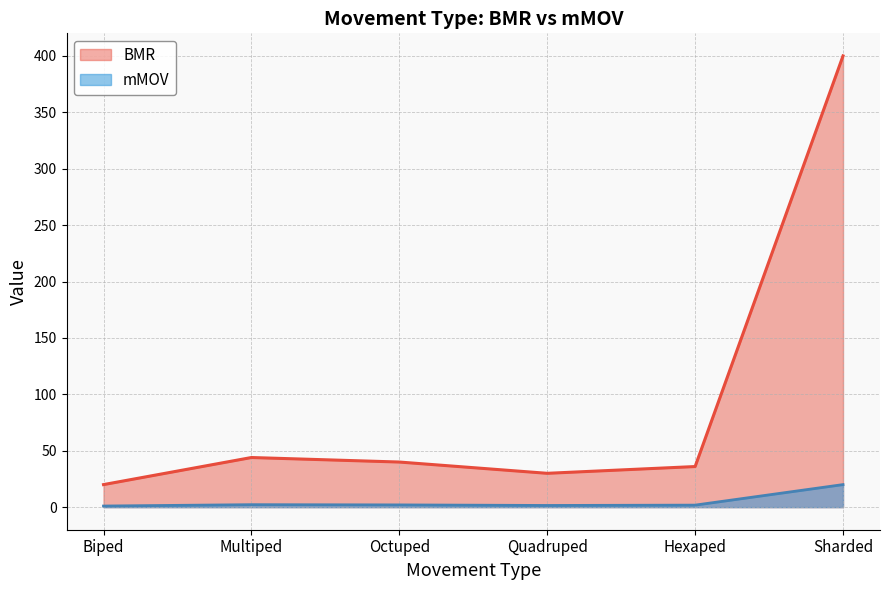

What is the difference between the maximum and minimum values in the BMR series?

380.0